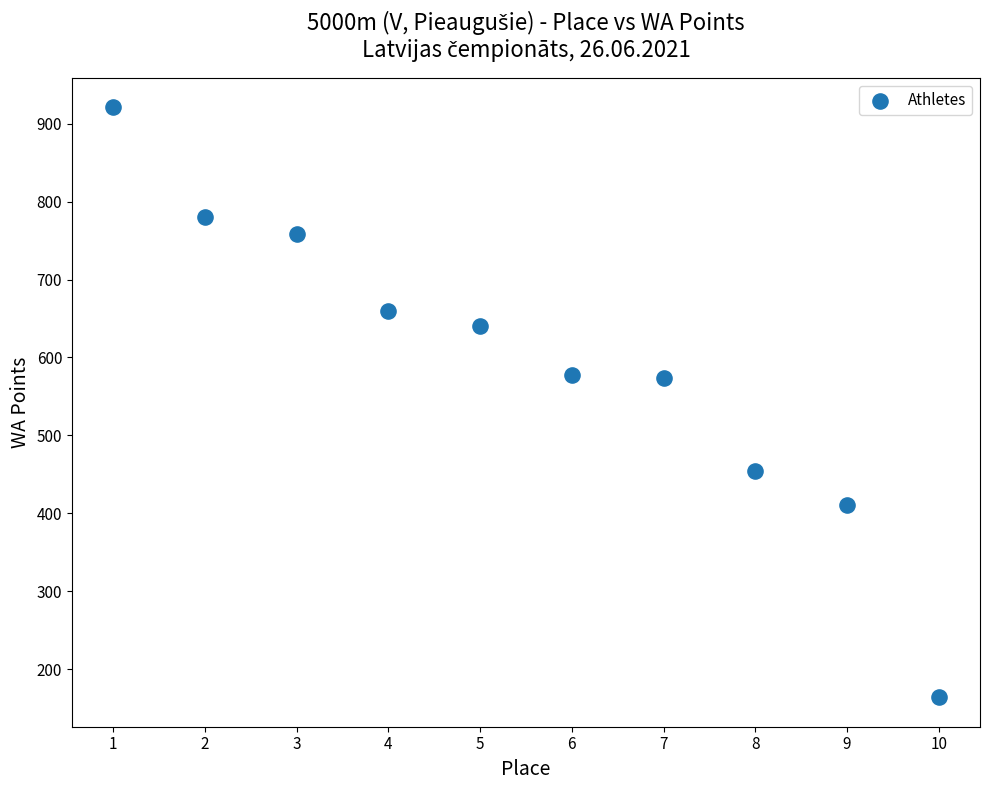

What is the average Y value?

594